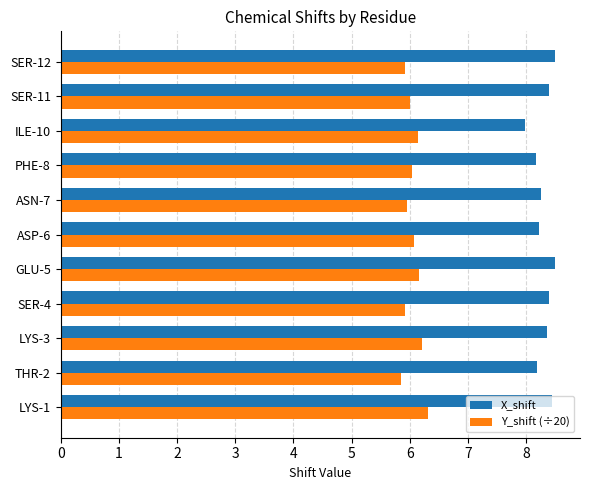

What is the maximum value for Y_shift (÷20)?

6.3